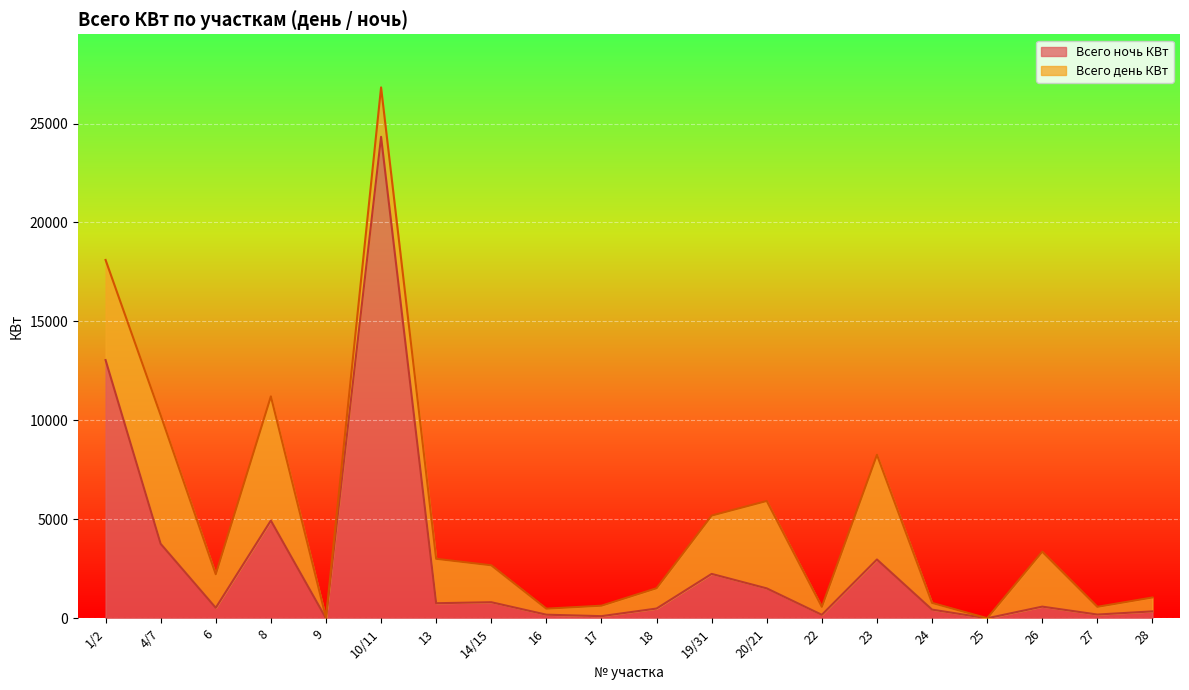

Where is the data nearest to the value 12164?

1/2